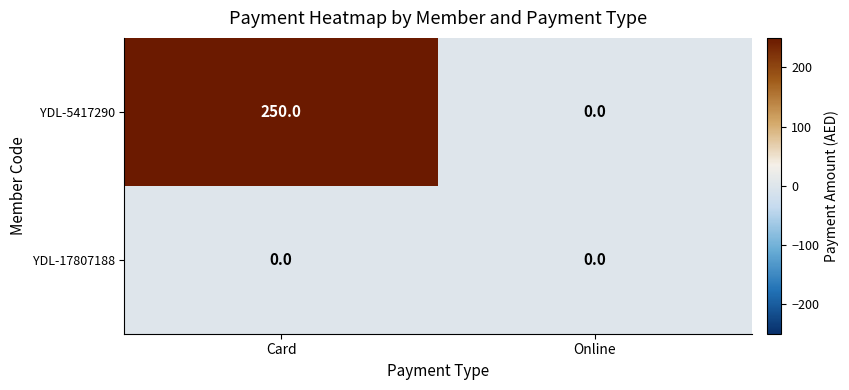

At which category is the sum across all series the highest?

Card